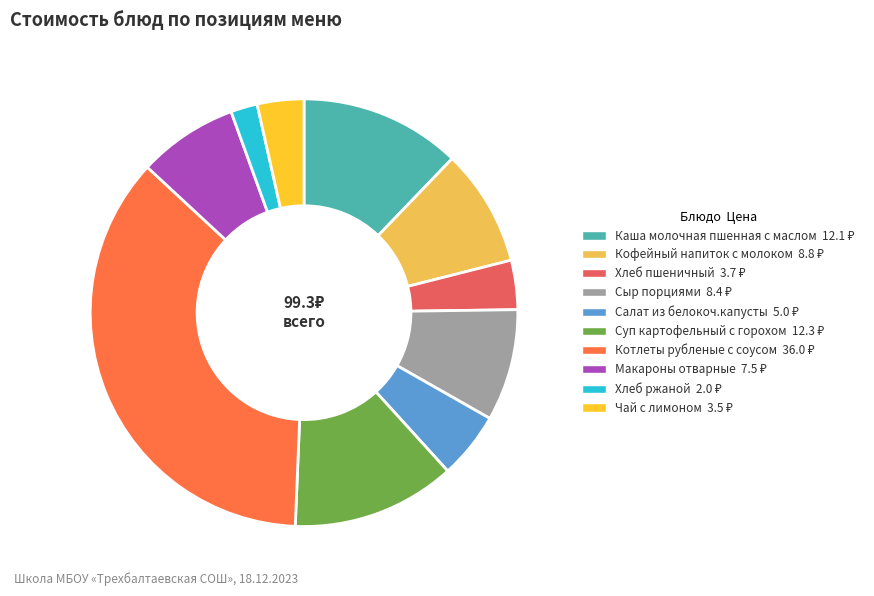

How many slices are in this pie chart?

10